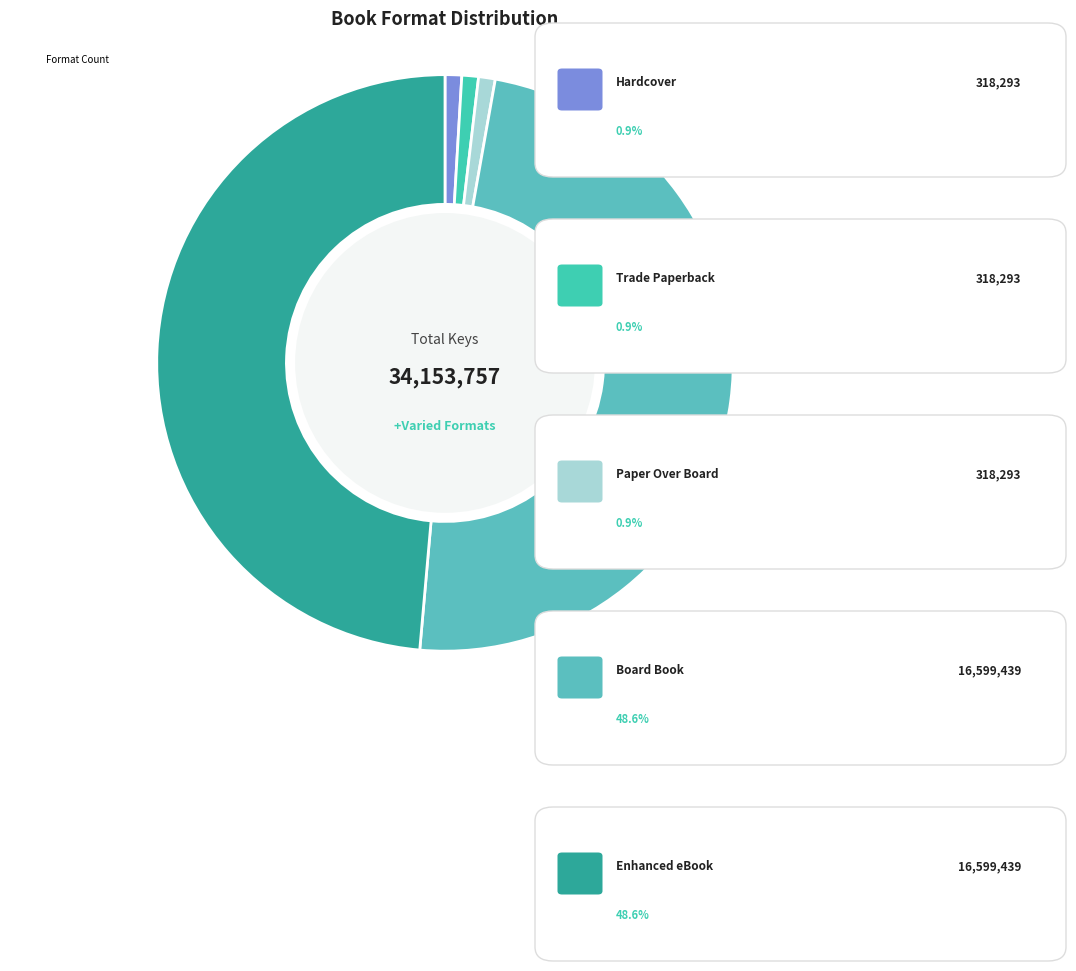

How many segments does this pie chart have?

5